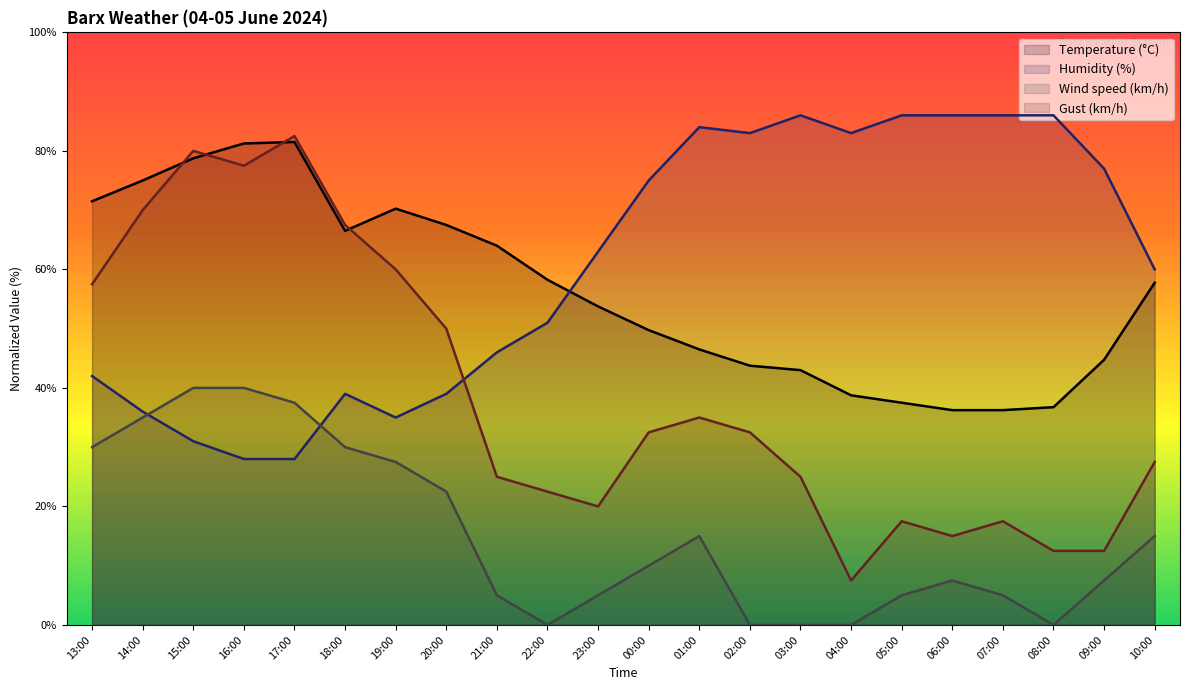

What is the difference between the highest and lowest values at 07:00?

81.0